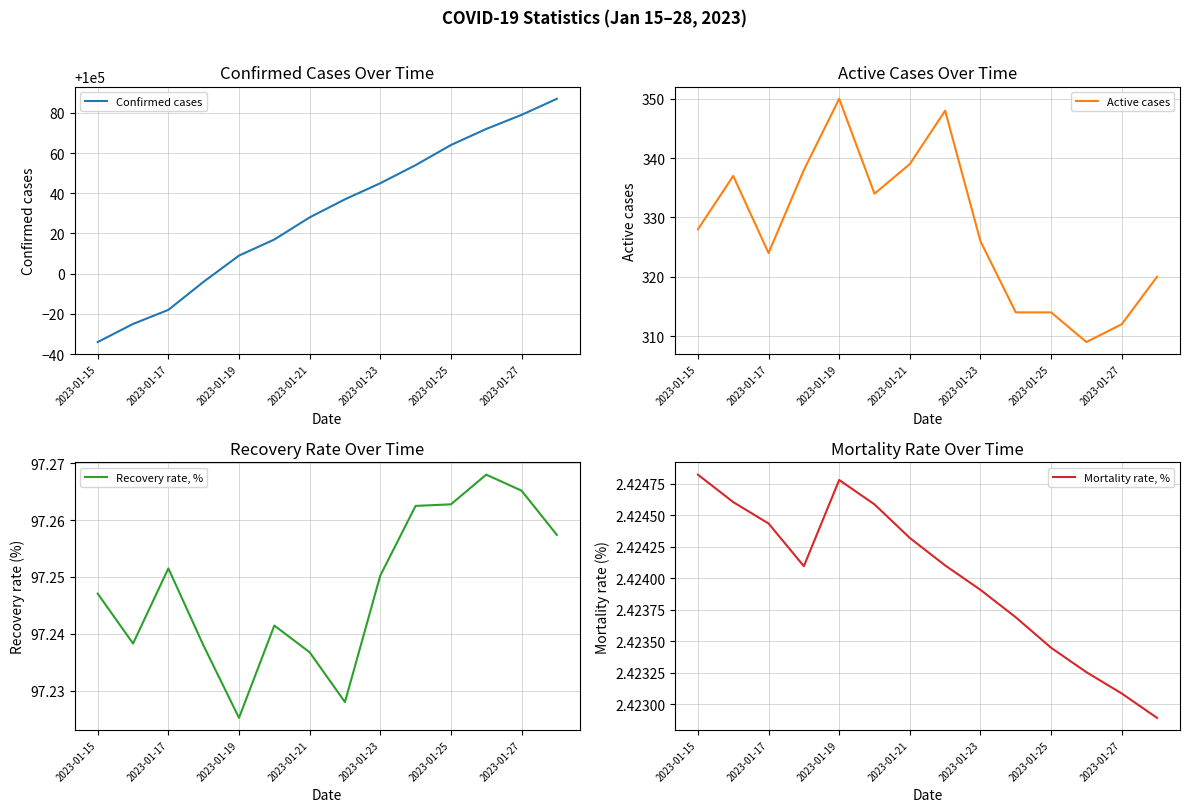

How many series are shown in this chart?

4